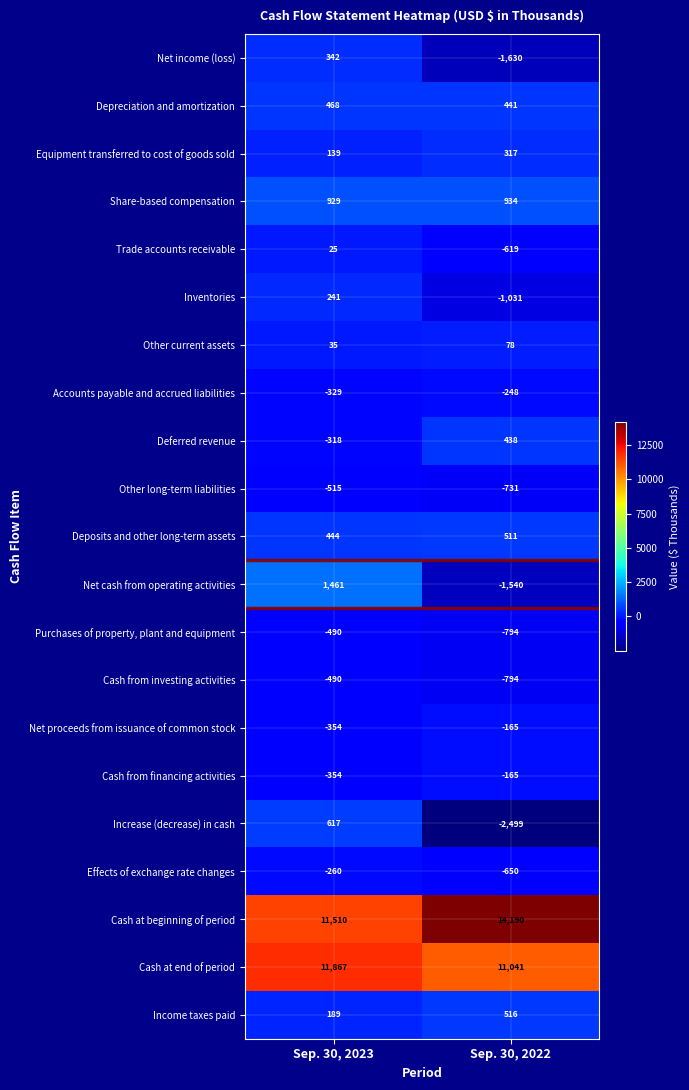

Is it true that Trade accounts receivable equals -955 at Sep. 30, 2022?

False